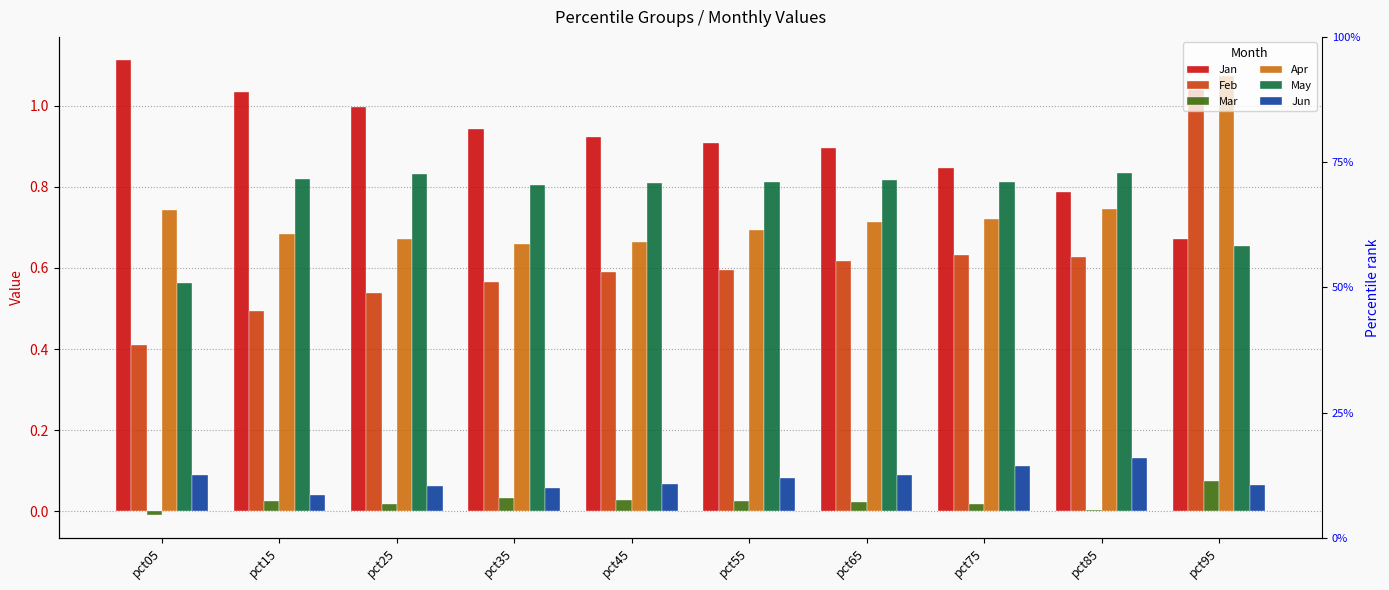

What is the sum of all Jan values?

9.1